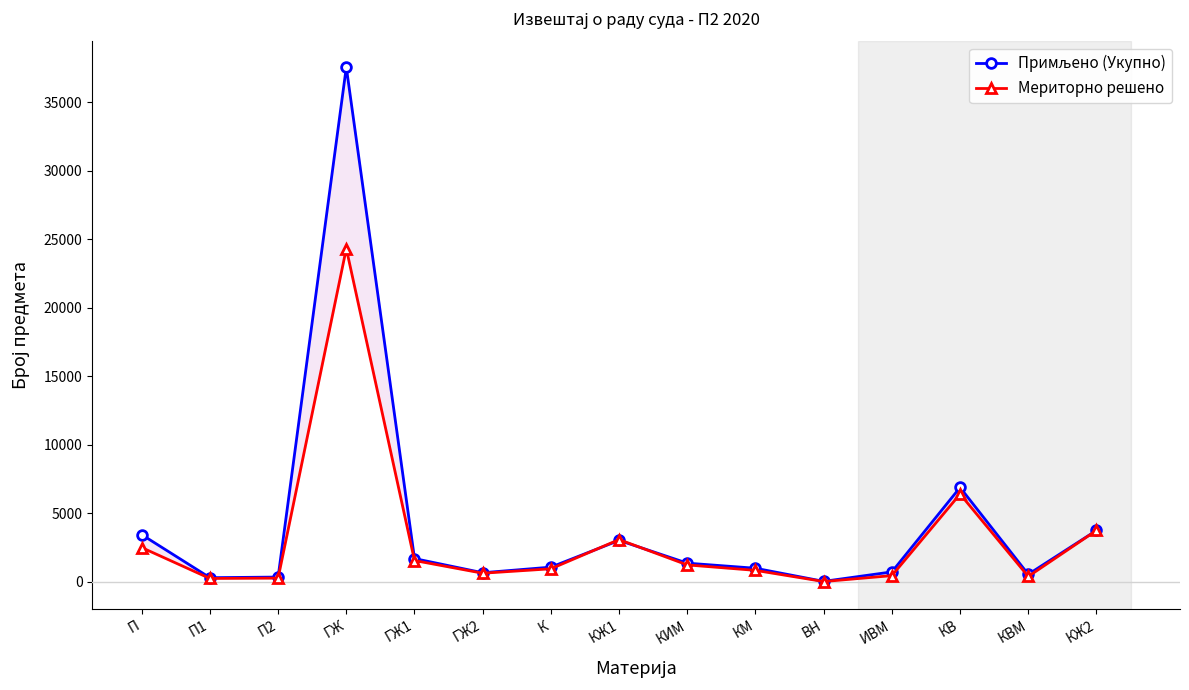

Rank the series by their maximum value, from lowest to highest.

Мериторно решено, Примљено (Укупно)